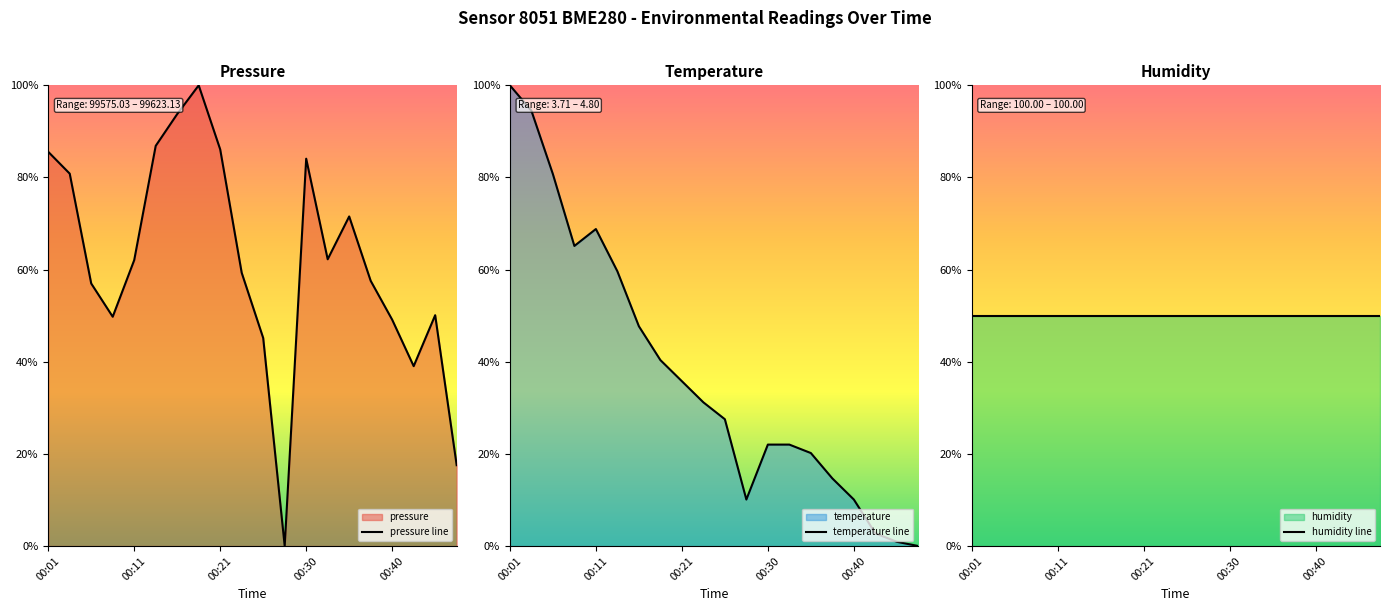

Which category has the lowest value in the pressure line series?

11